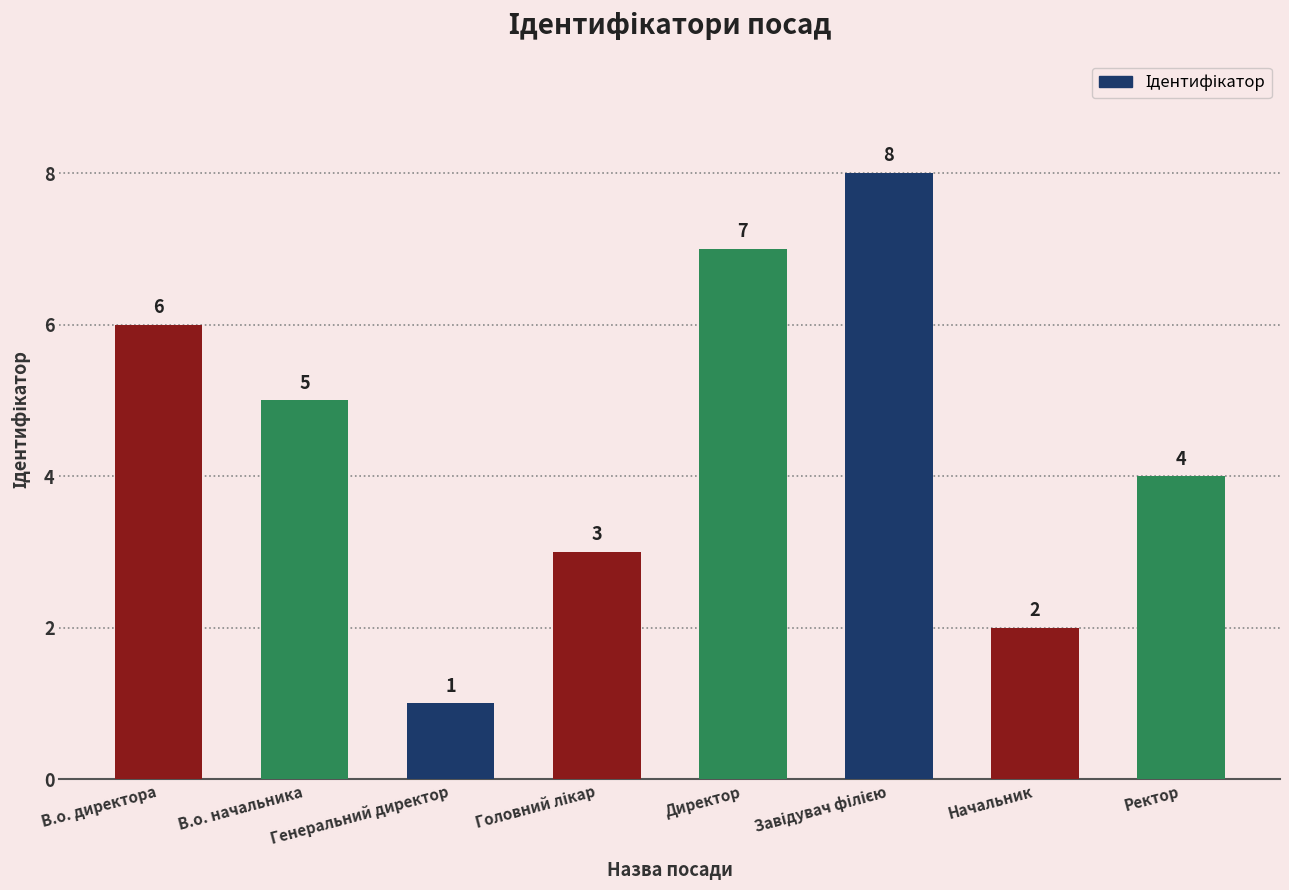

The value at Ректор is 6. True or false?

False